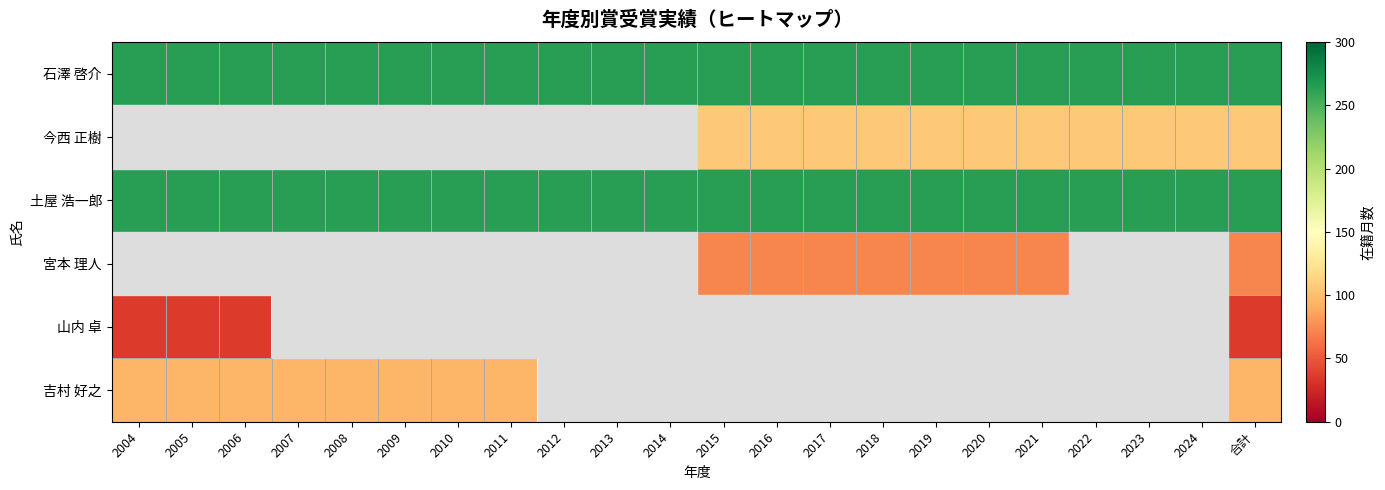

Is the value of 石澤 啓介 at 2011 greater than the value of 今西 正樹 at 2007?

No